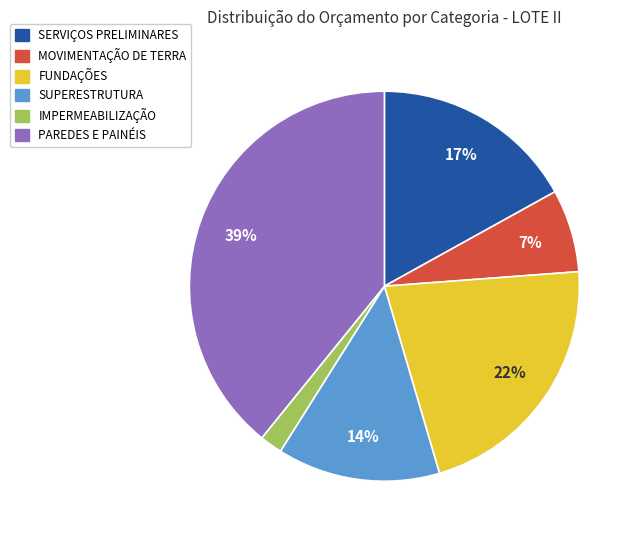

Does PAREDES E PAINÉIS account for over 50% of the chart?

No